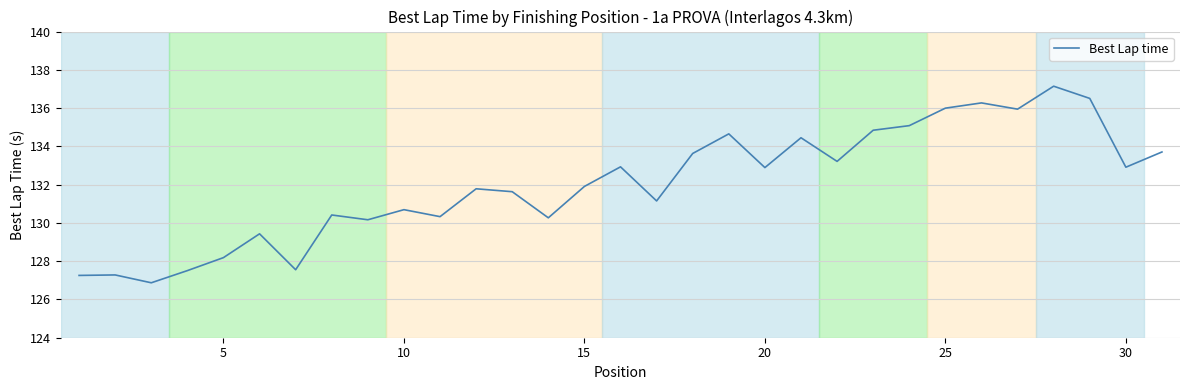

What is the difference between the maximum and minimum values?

10.3